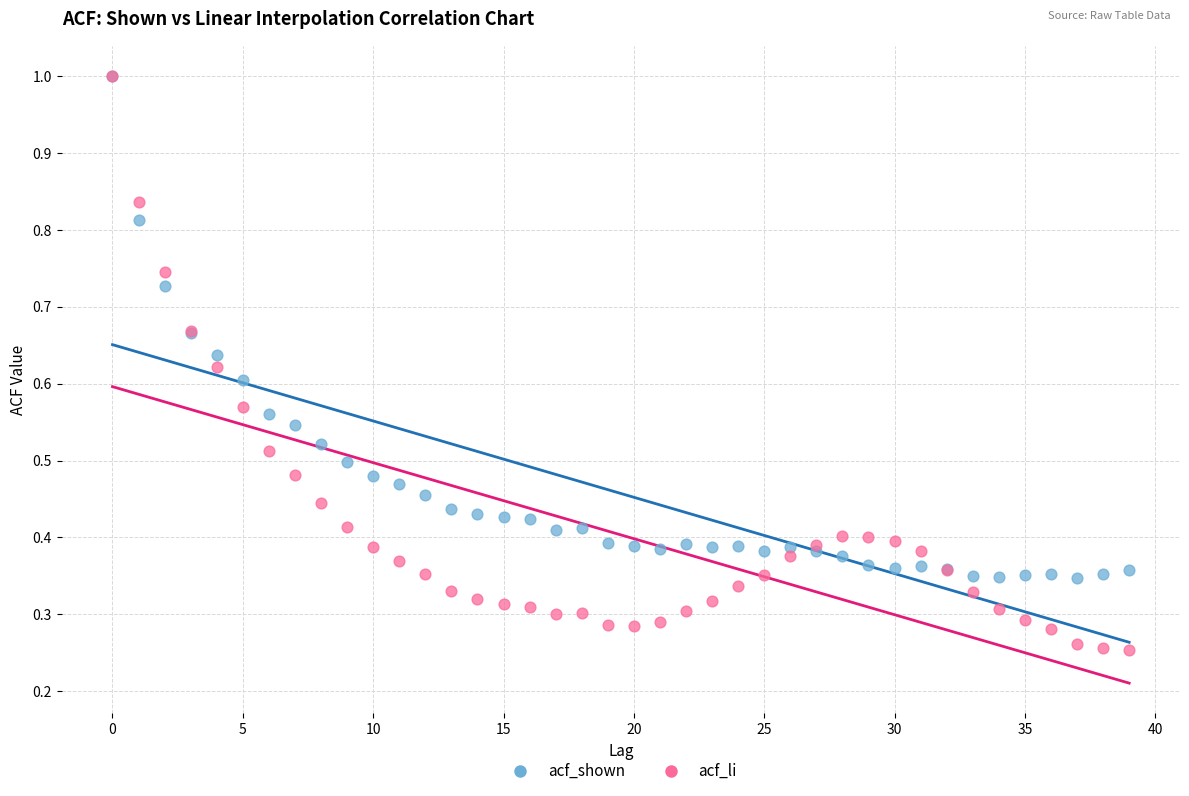

Which series contains the lowest Y value?

acf_li